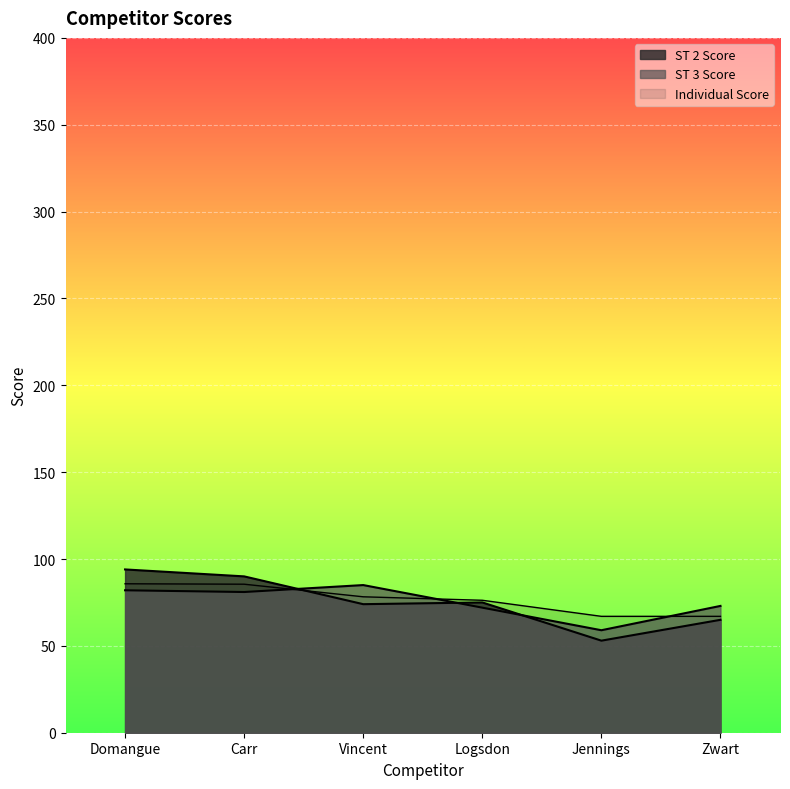

At which category is the sum across all series the highest?

Domangue